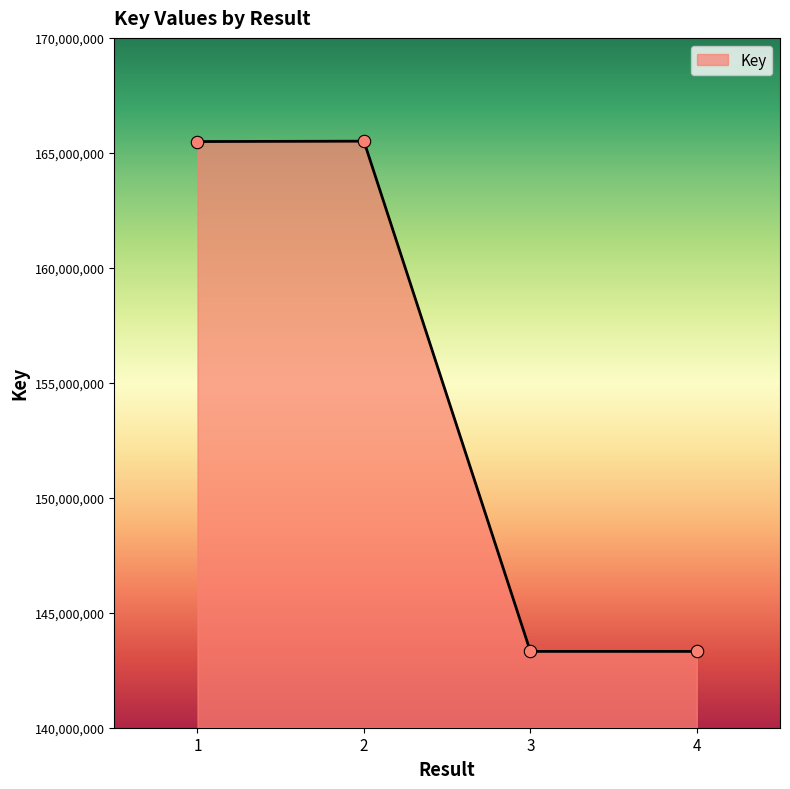

Approximately how many times larger is the value at 4 compared to 3?

1.0